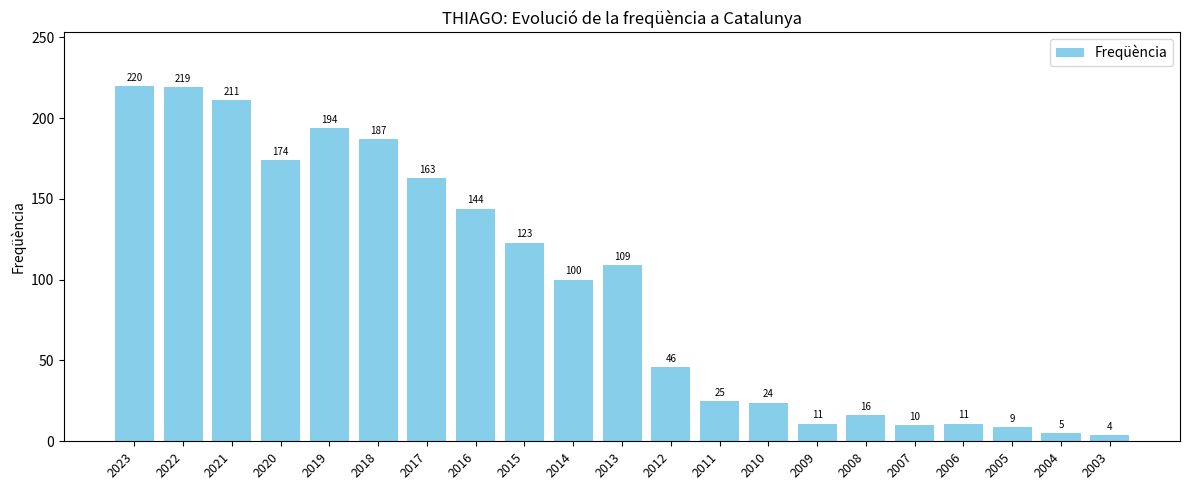

At which label is the value closest to 112?

2013